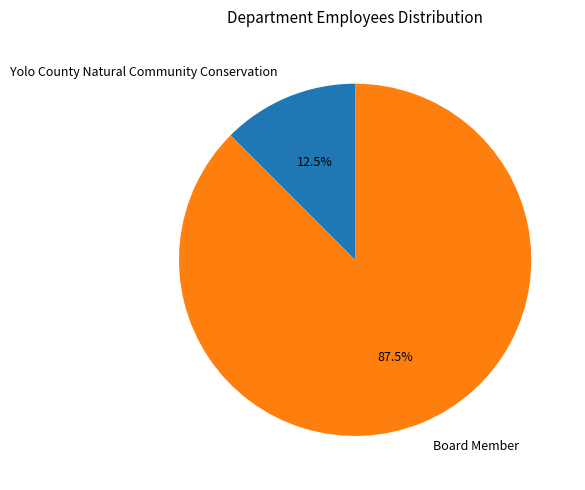

What is the largest slice in the pie chart?

Board Member